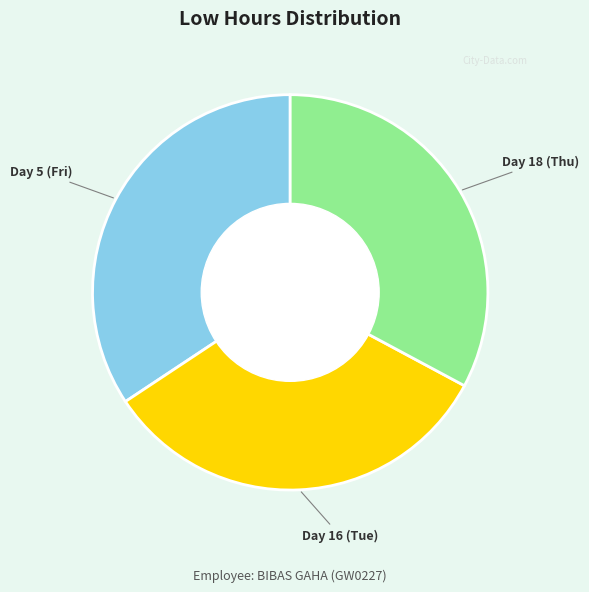

Do Day 16 (Tue) and Day 5 (Fri) together represent more than half of the pie?

Yes